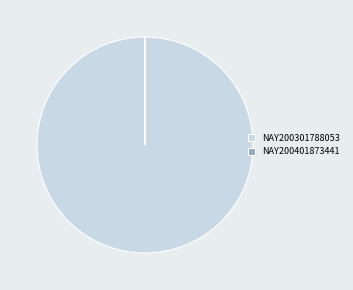

Is there any slice that represents more than half of the pie?

Yes